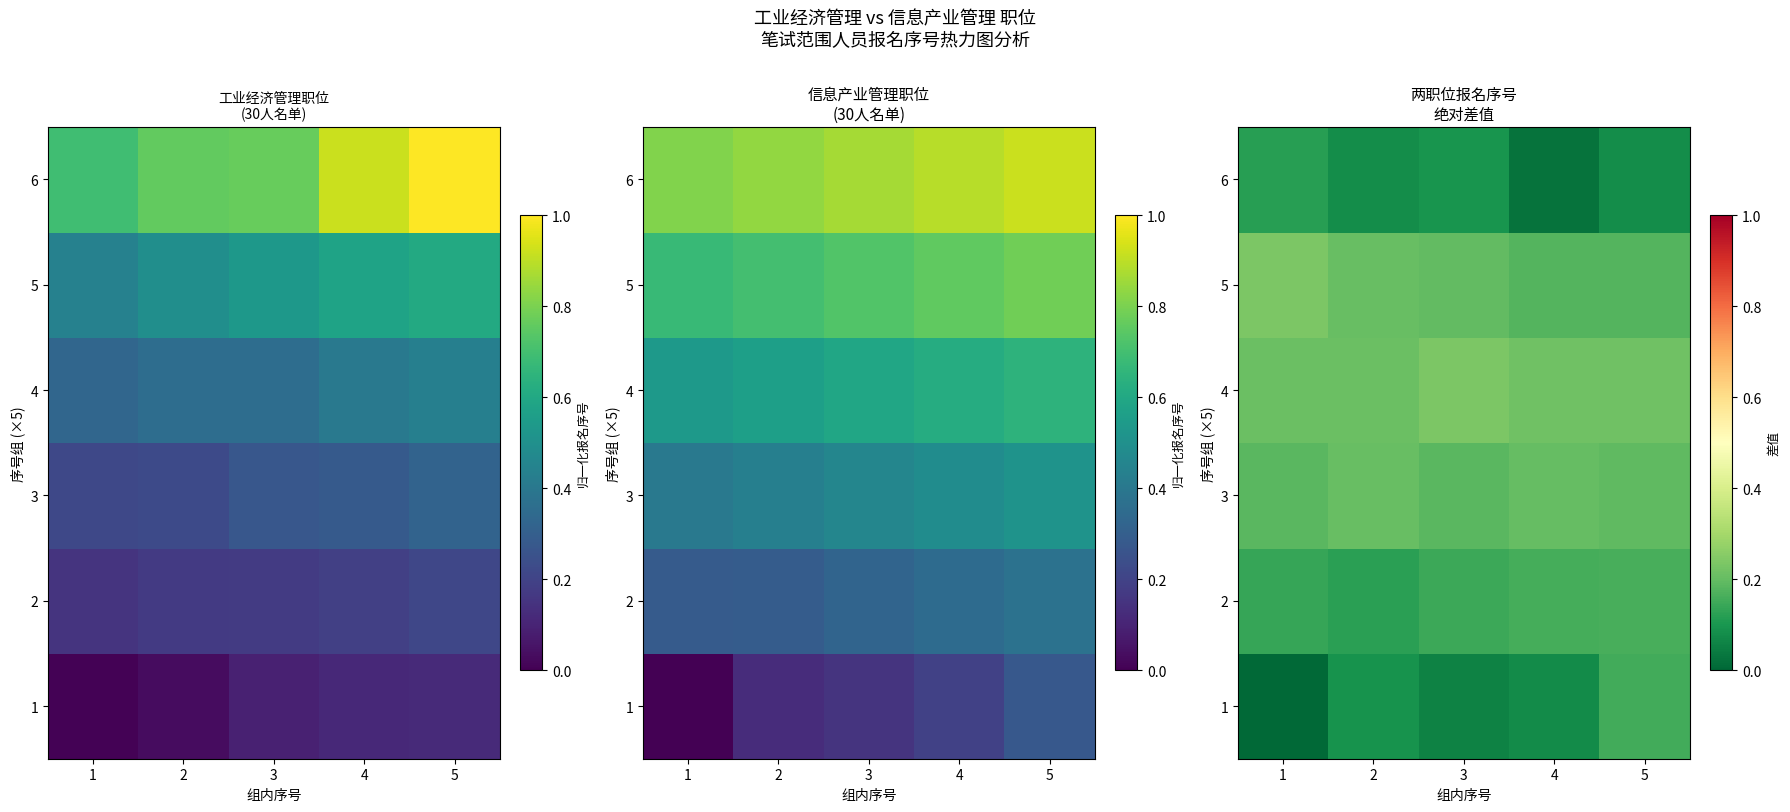

List the series in order of their peak value, highest first.

5, 4, 3, 2, 1, 6